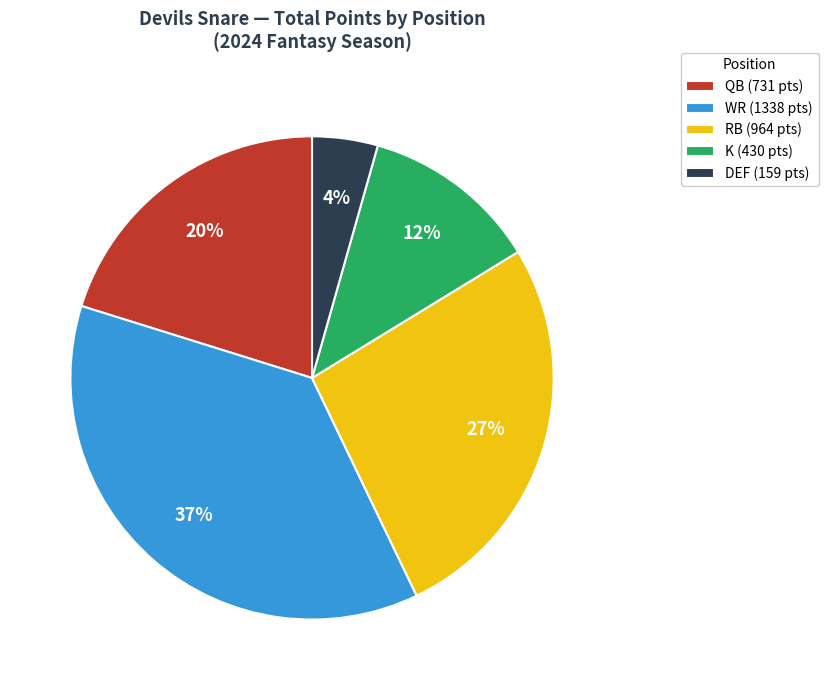

Which category has the biggest portion of the pie?

WR (1338 pts)